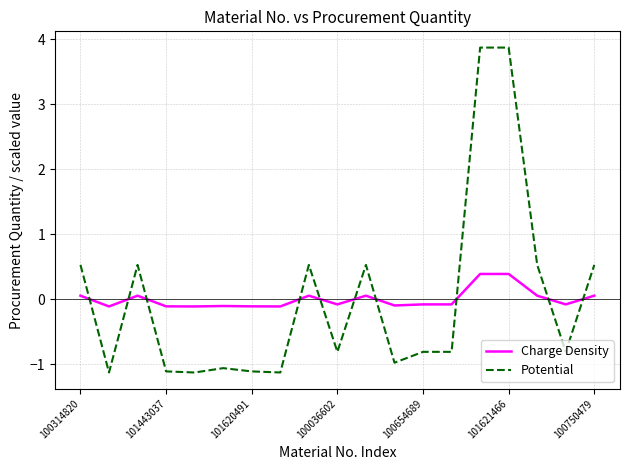

Which series has the largest range (max minus min)?

Potential